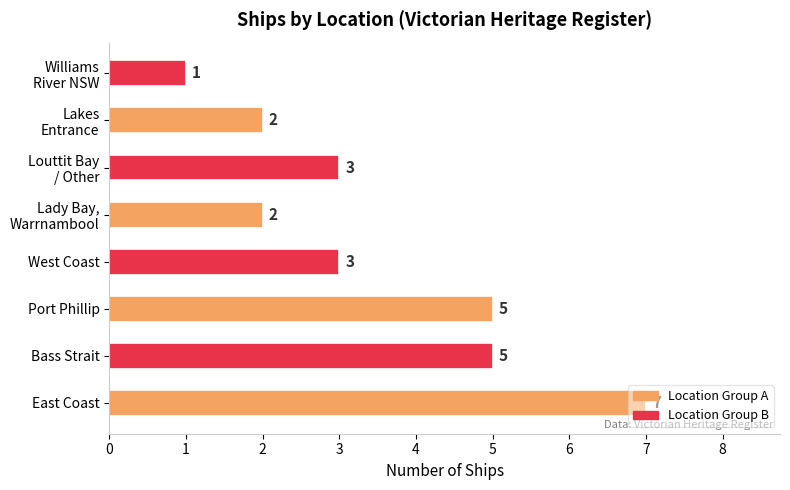

How many series are shown in this chart?

1